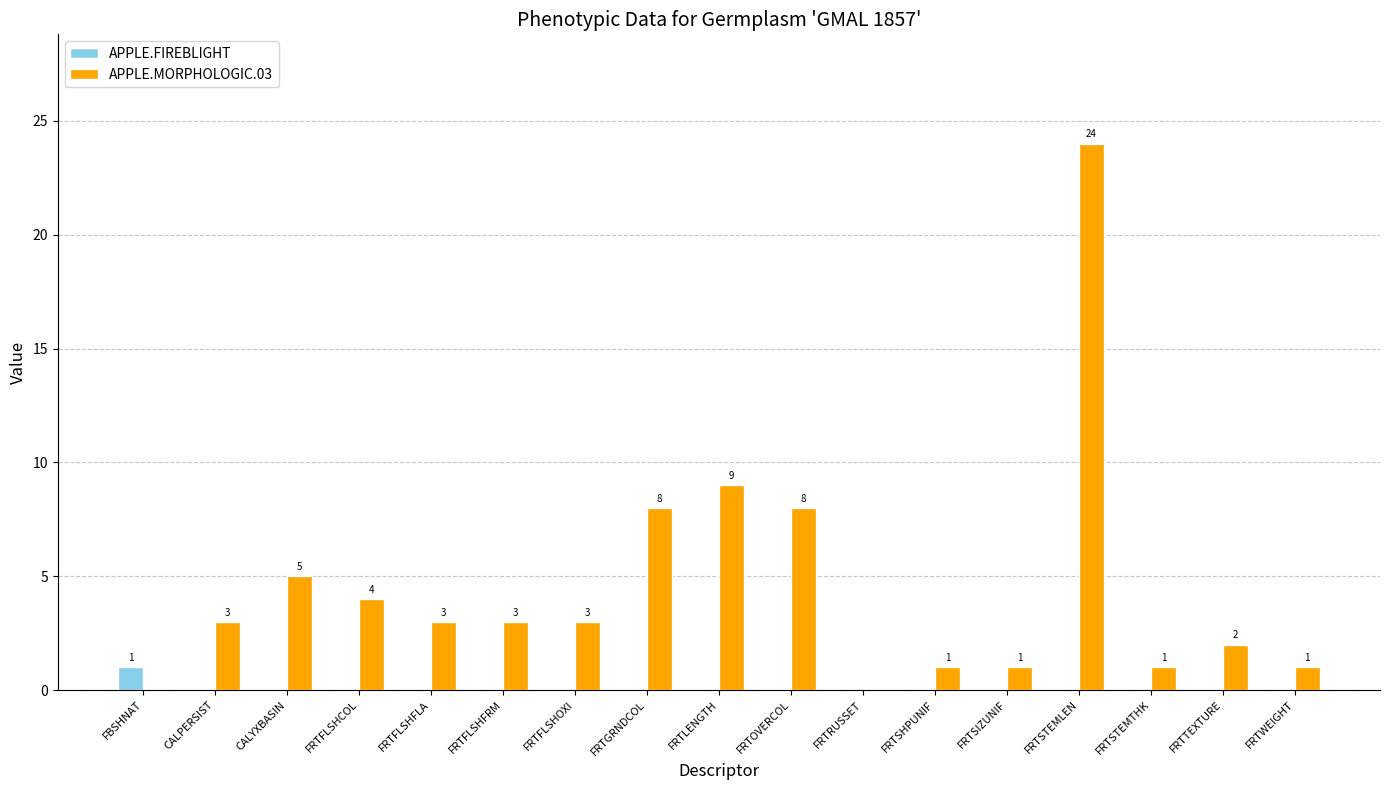

At which category does the chart reach its peak across all series?

FRTSTEMLEN